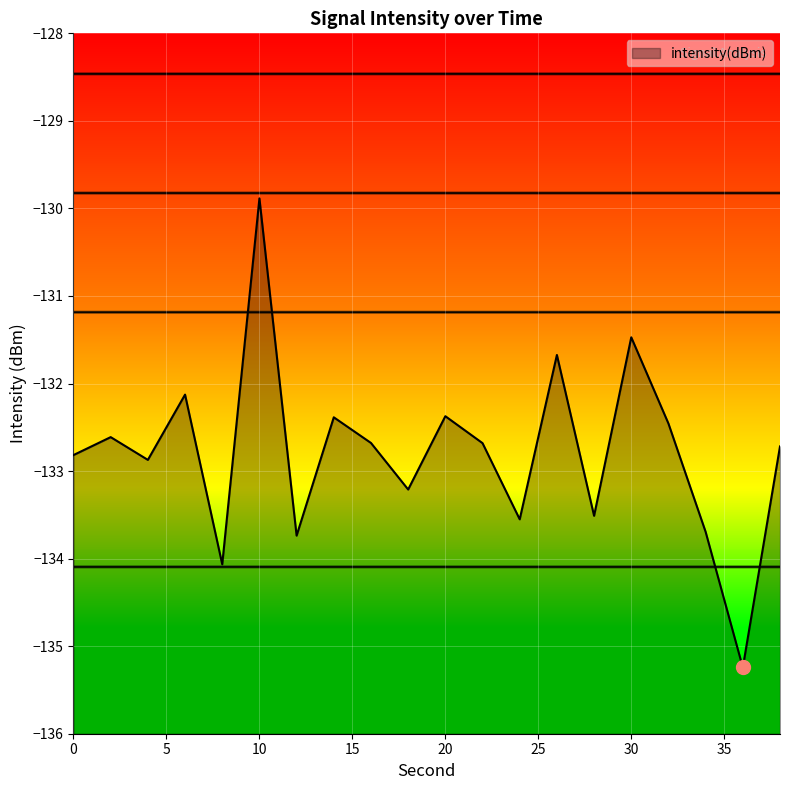

True or false: there are more than 2 points higher than both neighbors.

True